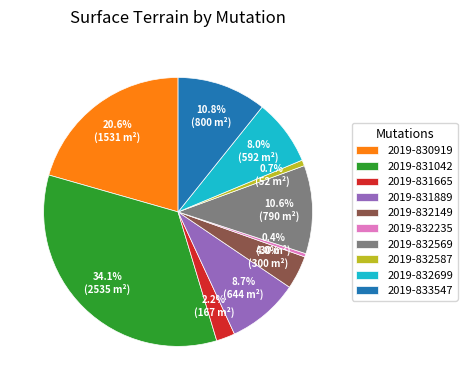

To the nearest percent, what portion does 2019-831665 represent?

2%